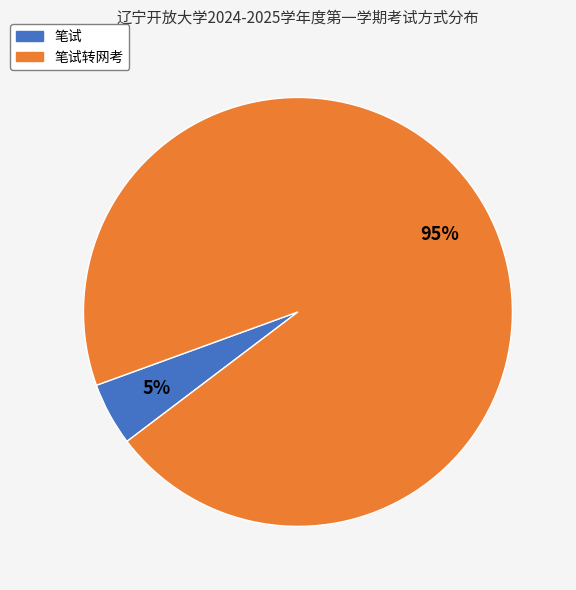

Does 笔试转网考 account for over 50% of the chart?

Yes